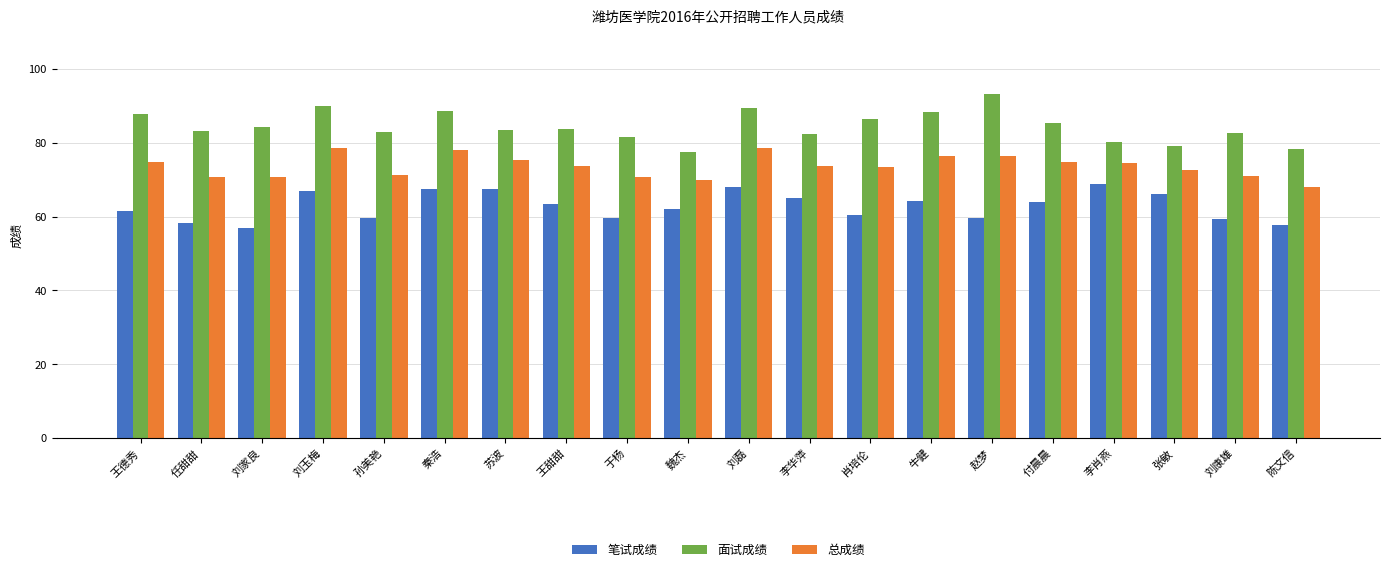

The value of 总成绩 at 肖培伦 is 18.3. True or false?

False